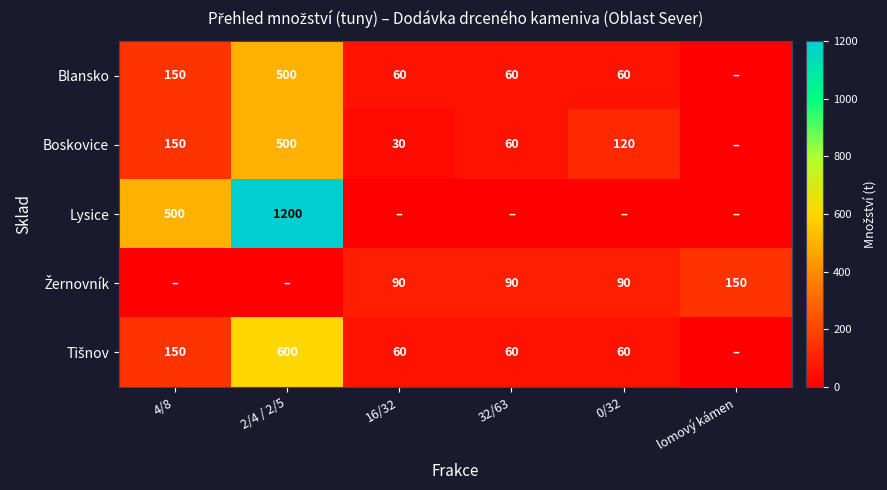

Is it true that Boskovice equals 150 at 4/8?

True